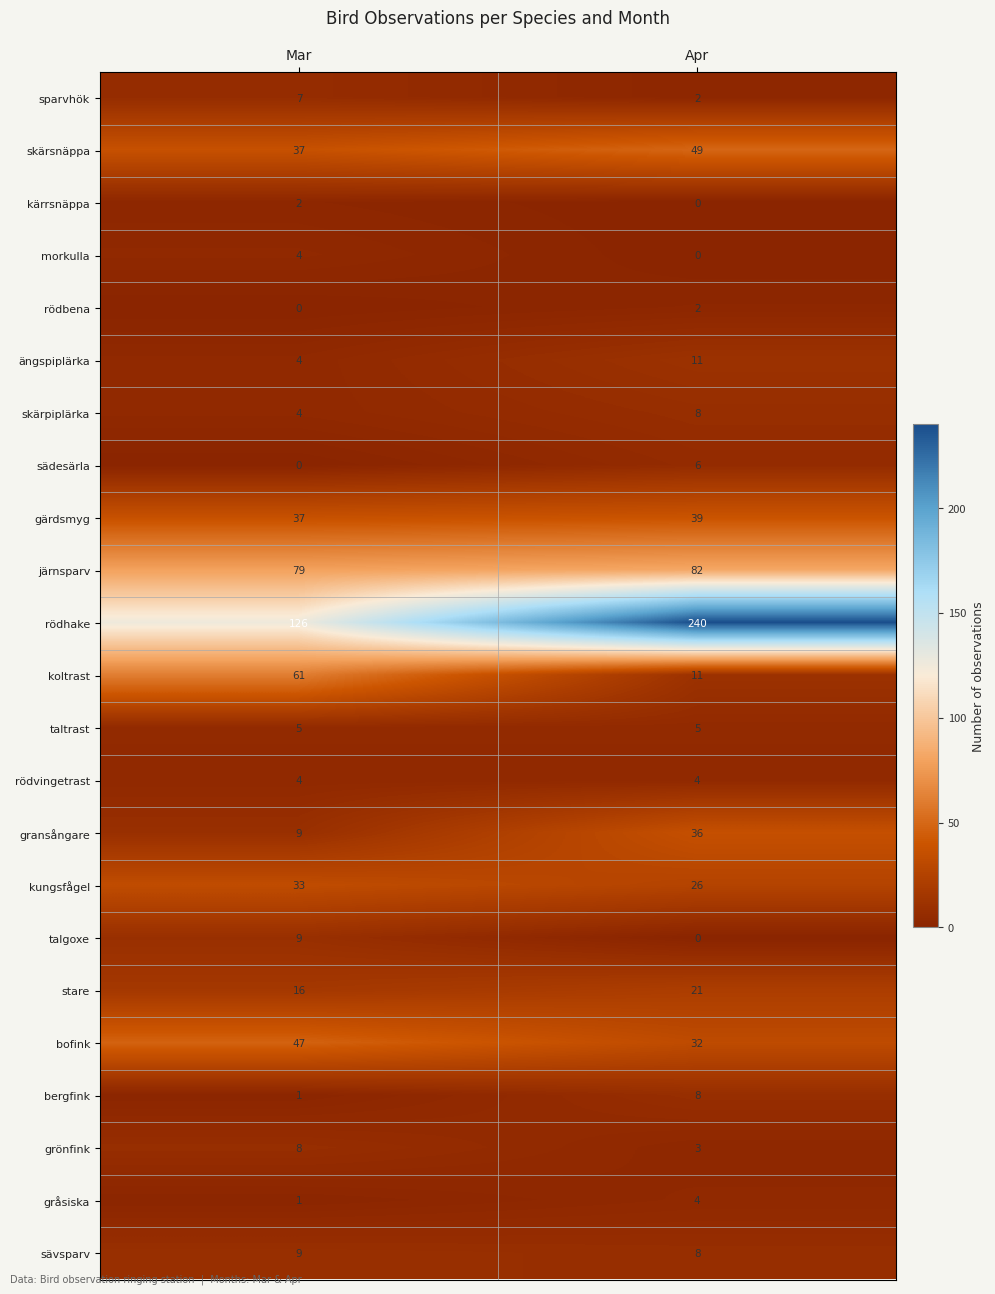

What is the lowest value of the sävsparv series?

8